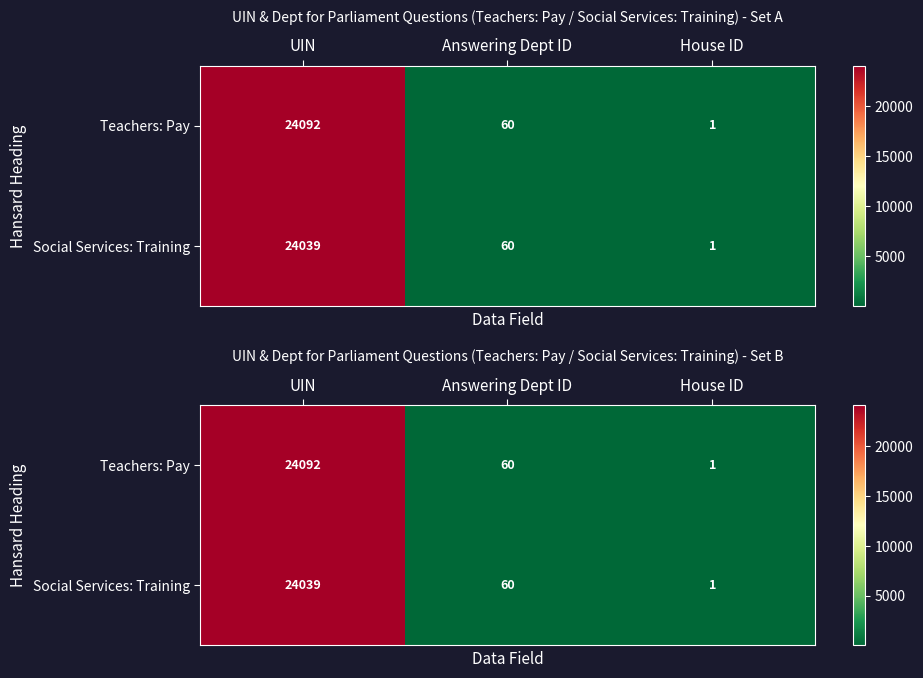

Which category has the highest value in the Teachers: Pay series?

UIN